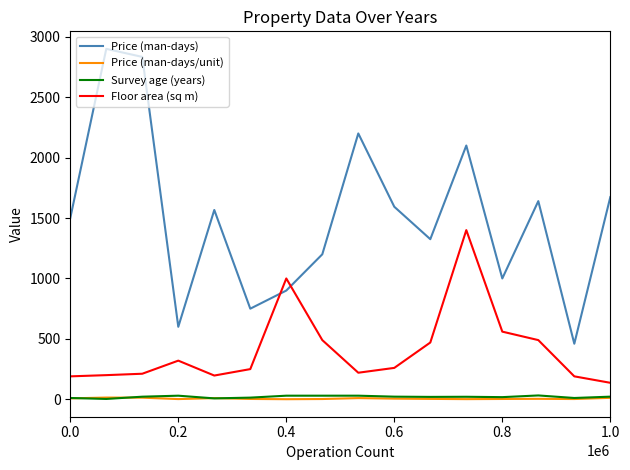

What are all the series names shown in the legend?

Price (man-days), Price (man-days/unit), Survey age (years), Floor area (sq m)